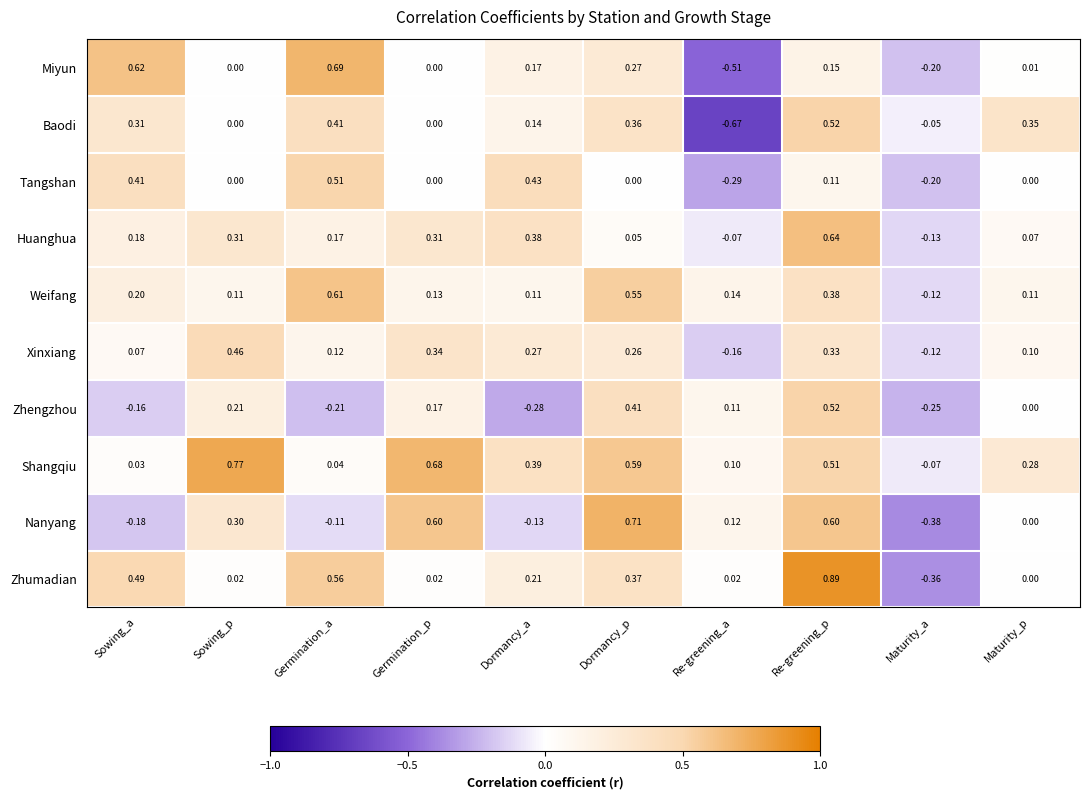

At which category is the sum across all series the highest?

Re-greening_p